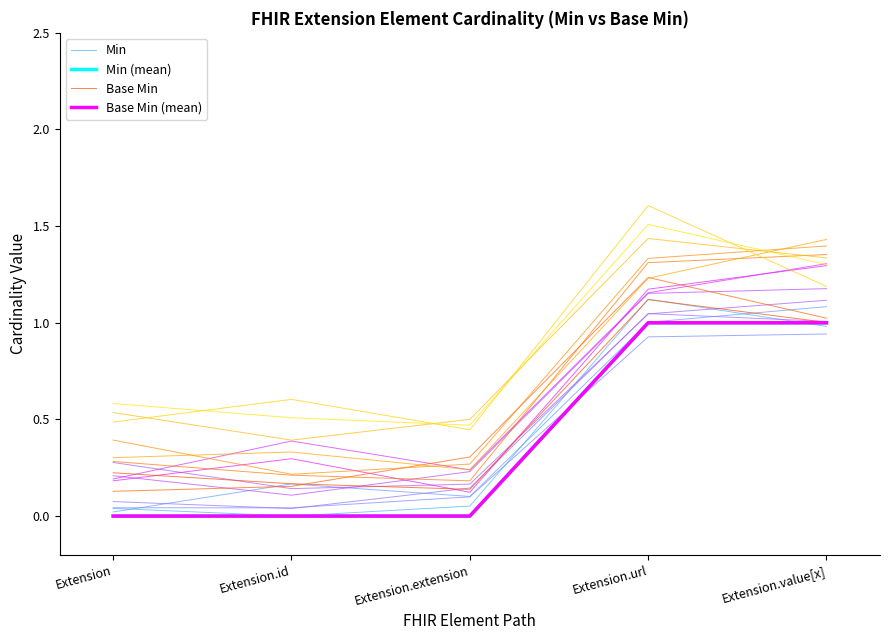

True or false: Min (mean) and Base Min (mean) intersect in this chart.

False